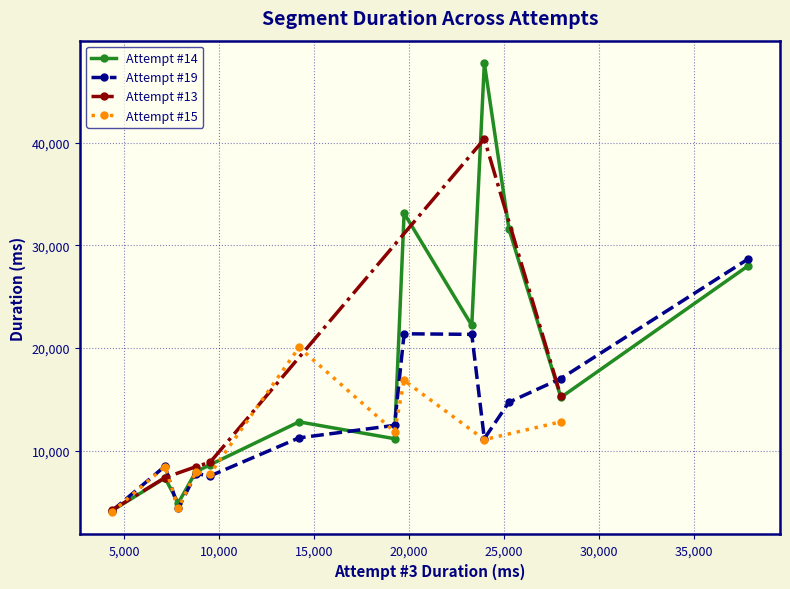

Approximately how many times larger is the value at 11 compared to 9?

1.2